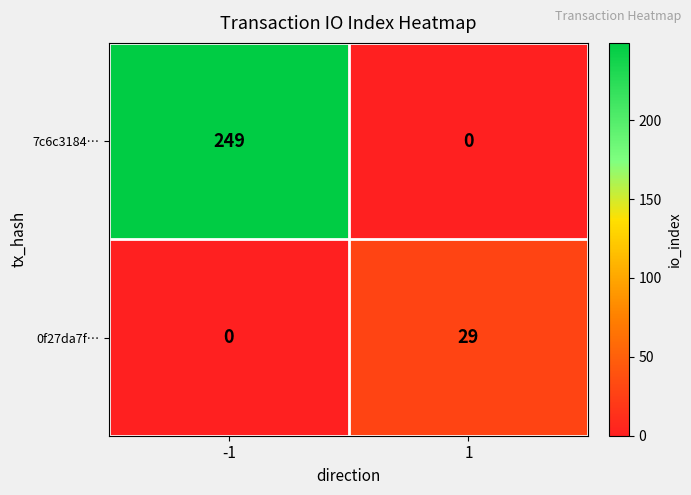

Is it true that 7c6c3184… equals 155 at 1?

False